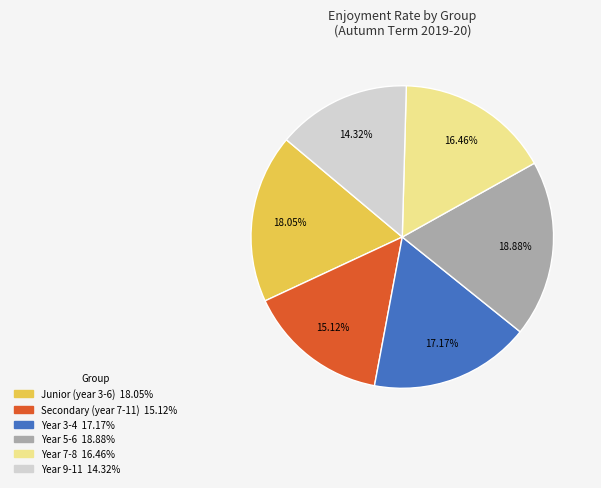

Rank the categories by value from highest to lowest.

Year 5-6, Junior (year 3-6), Year 3-4, Year 7-8, Secondary (year 7-11), Year 9-11